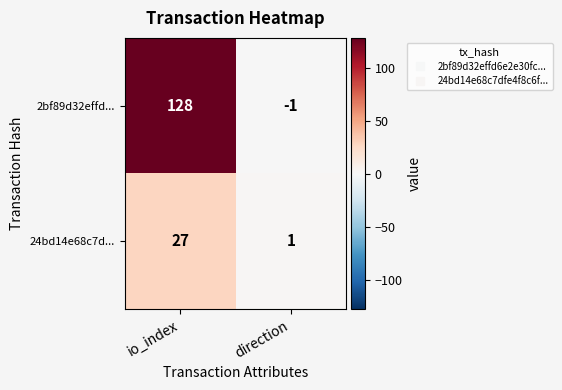

Read the 2bf89d32effd... value at io_index.

128